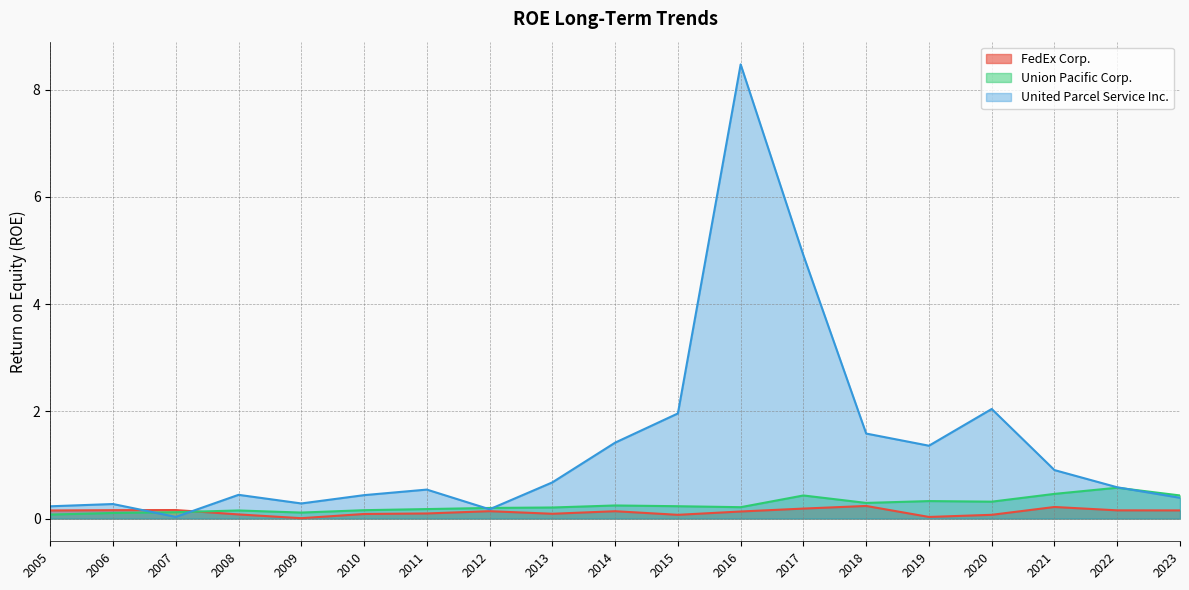

Which category has the highest value in the United Parcel Service Inc. series?

2016